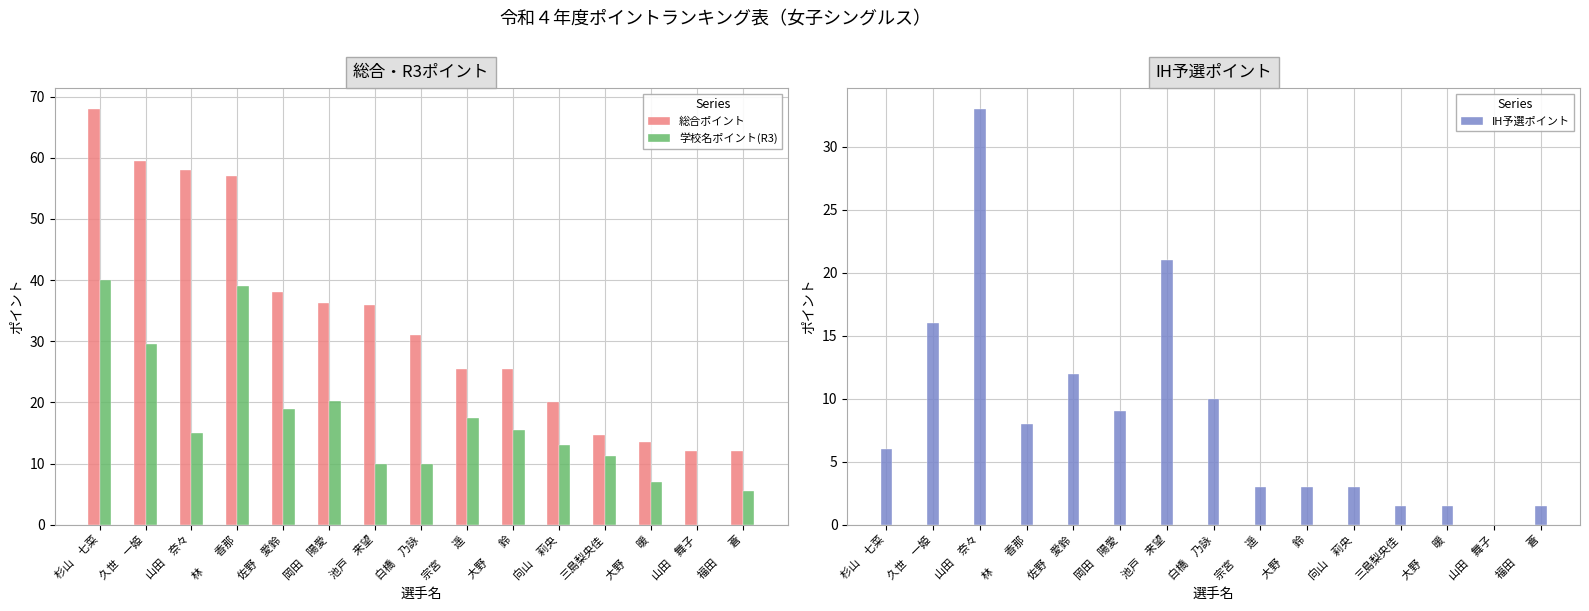

Rank the categories by 学校名ポイント(R3) value from lowest to highest.

山田　舞子, 福田　　蒼, 大野　　暖, 池戸　来望, 白橋　乃詠, 三島梨央佳, 向山　莉央, 山田　奈々, 大野　　鈴, 宗宮　　遥, 佐野　愛鈴, 岡田　陽愛, 久世　一姫, 林　　香那, 杉山　七菜